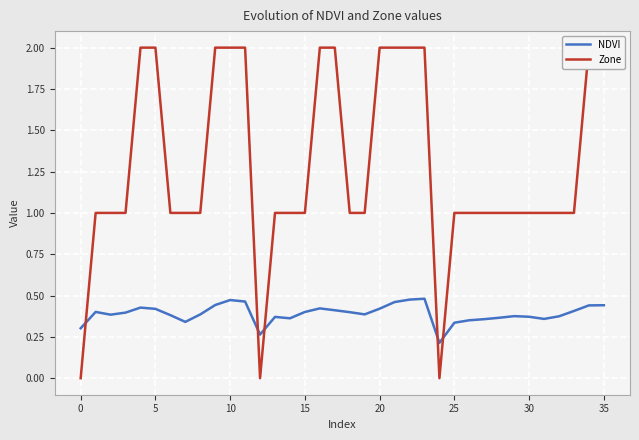

Is it true that NDVI equals 0.1 at 5?

False